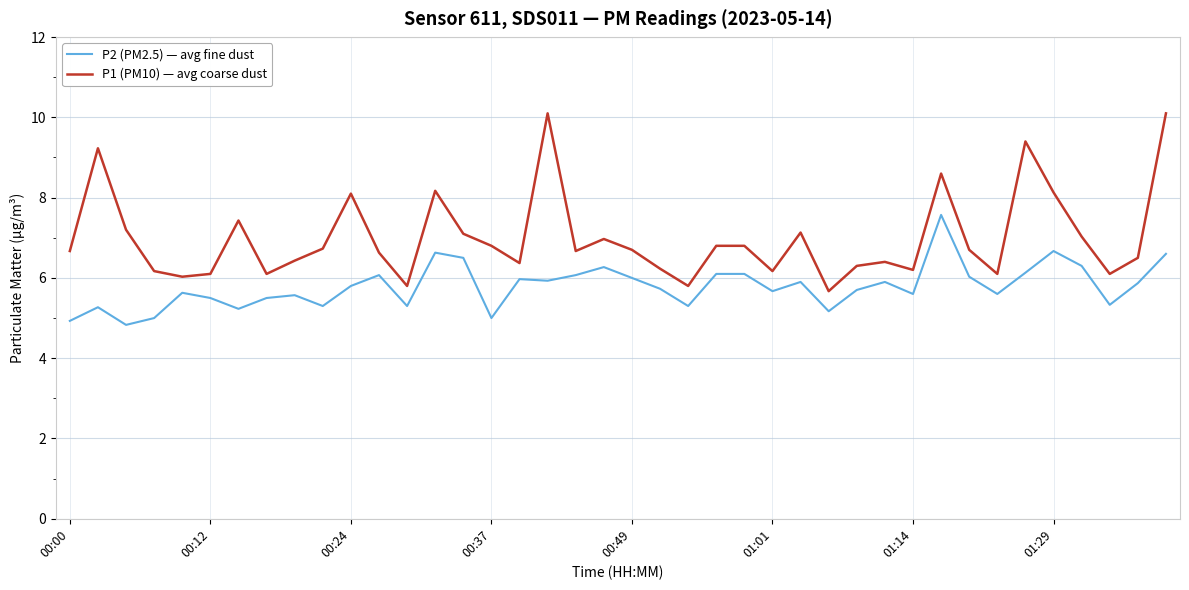

How many lines are shown in the chart?

2